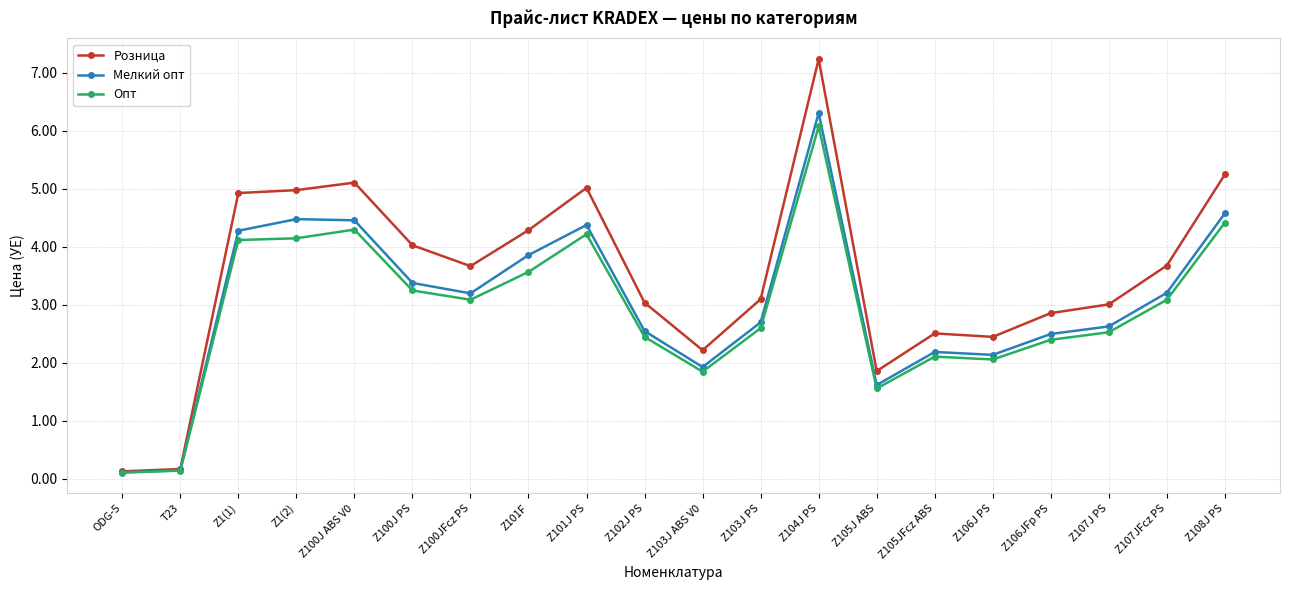

What is the sum of the Мелкий опт values at Z103J ABS V0 and Z1(1)?

6.2